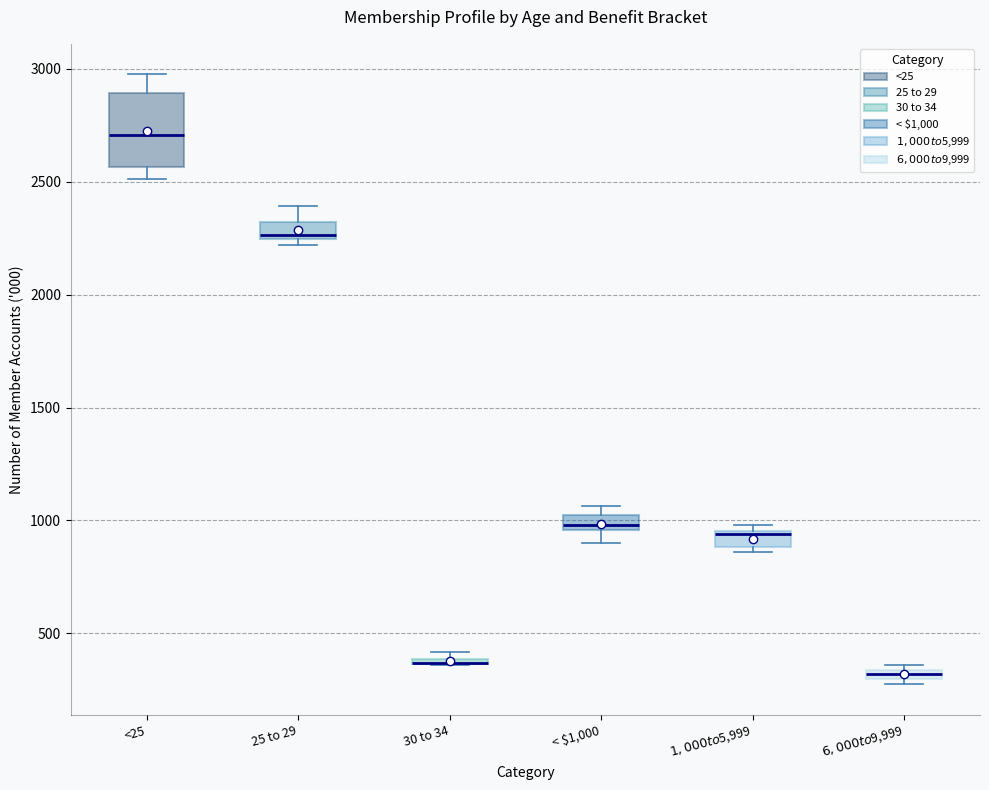

Which box is the tallest, from its lower edge to its upper edge?

<25